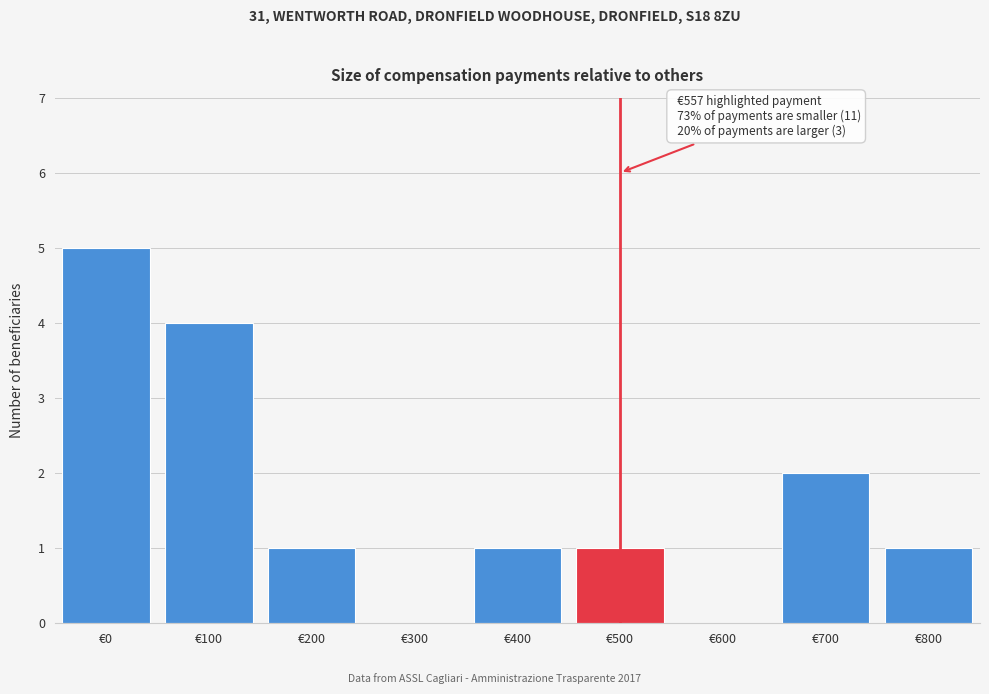

Reading left to right, transcribe all the data shown in this chart.

€0=5	€100=4	€200=1	€300=0	€400=1	€500=1	€600=0	€700=2	€800=1